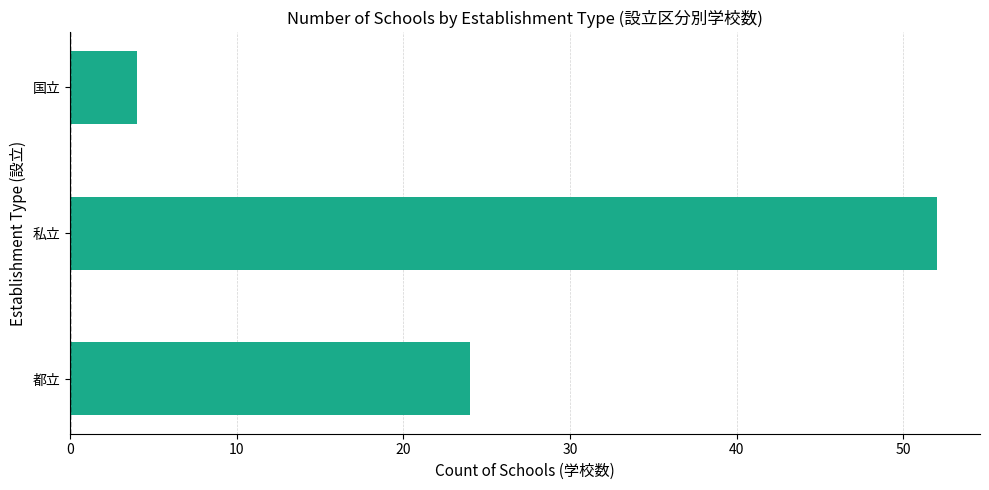

Does the chart contain stacked bars?

No